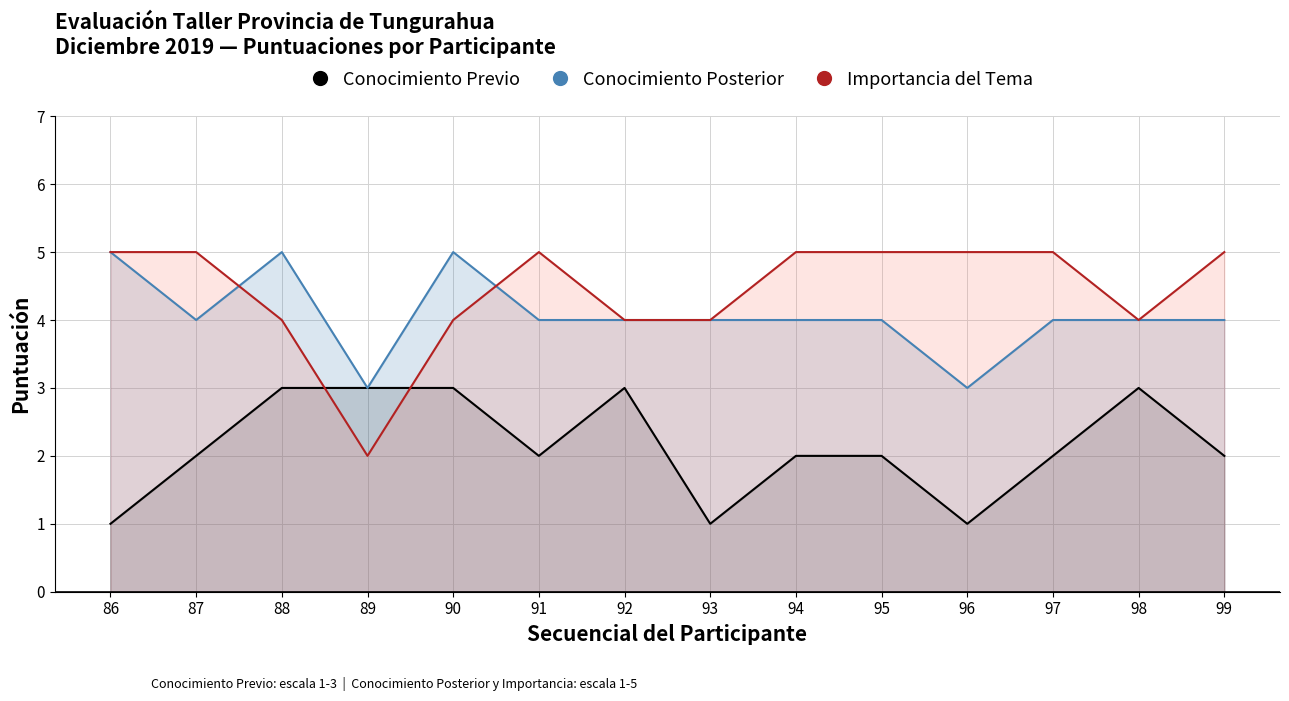

Is it true that Conocimiento Previo equals 1 at 96?

False